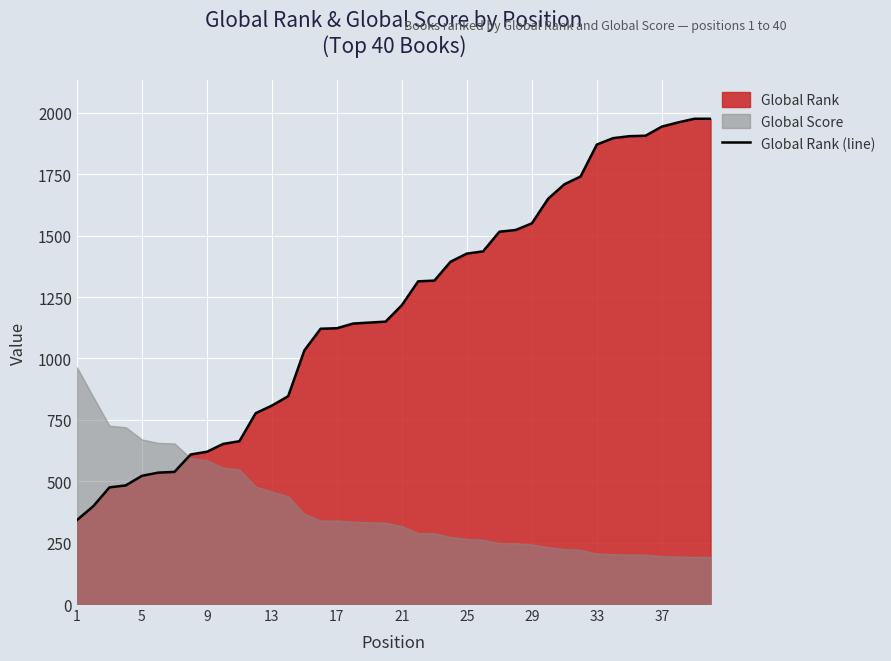

What is the sum of all values?

48214